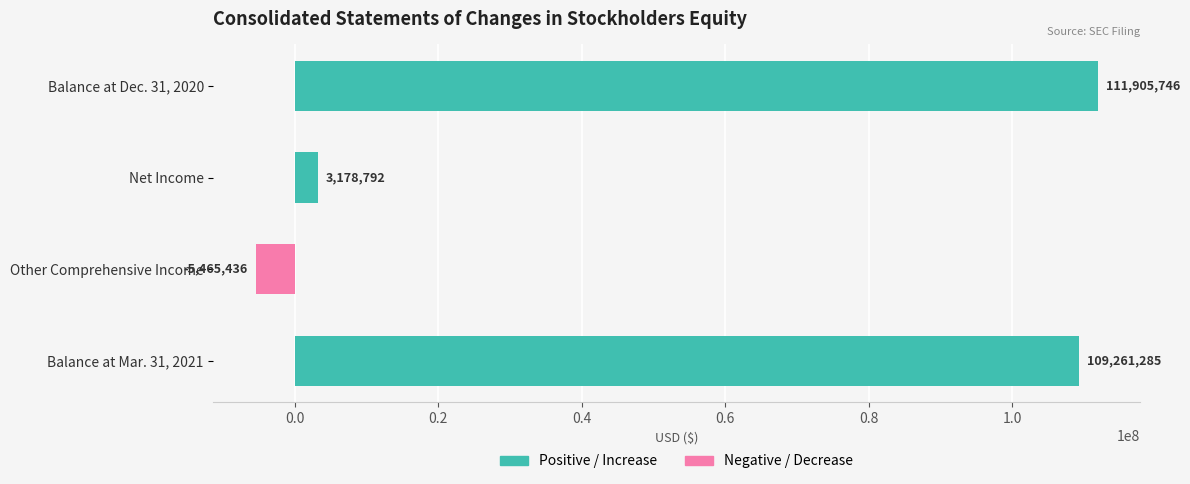

How many bars are there in total?

4